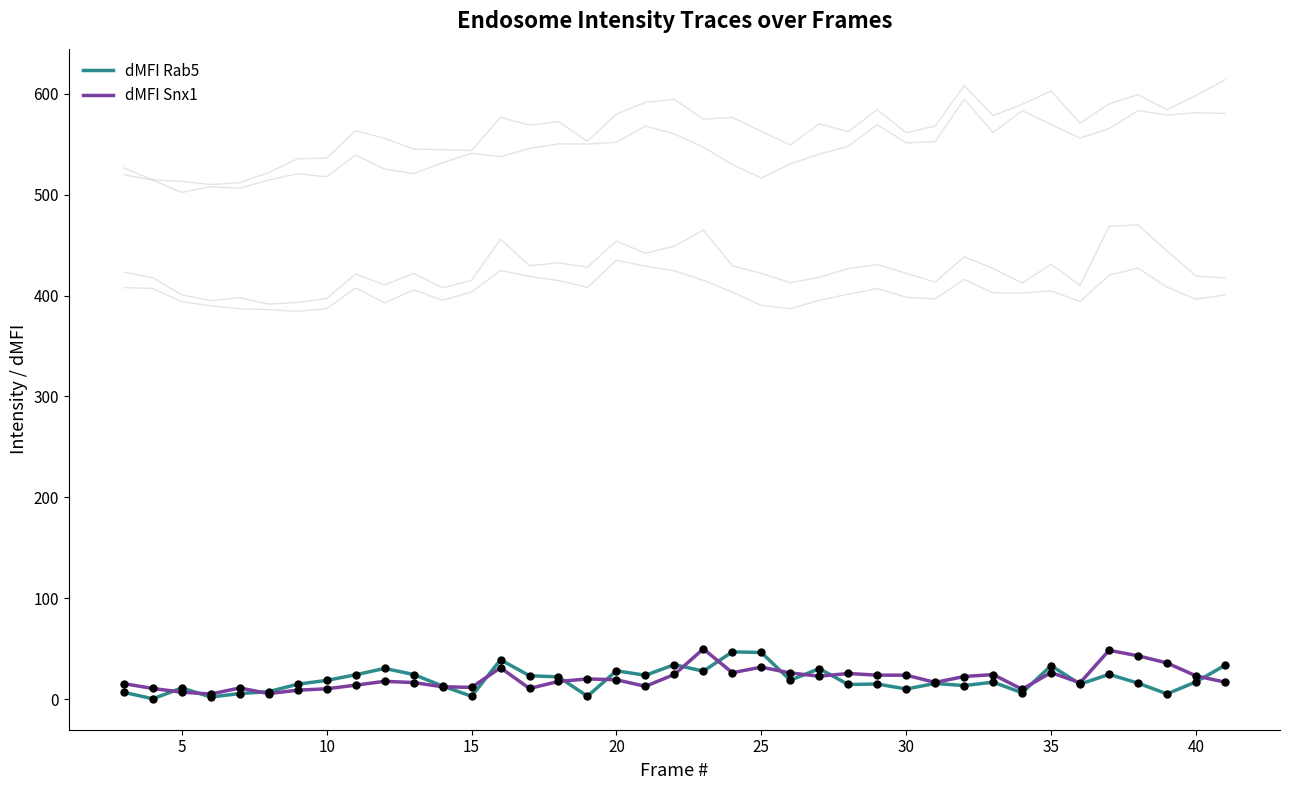

Which series contains the lowest Y value?

dMFI Rab5